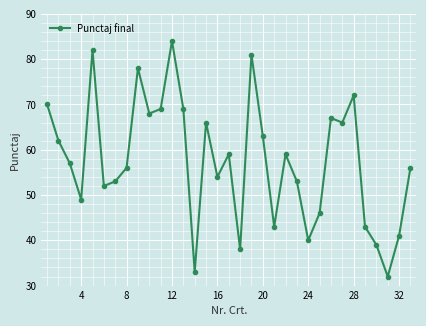

True or false: there are more than 1 points higher than both neighbors.

True